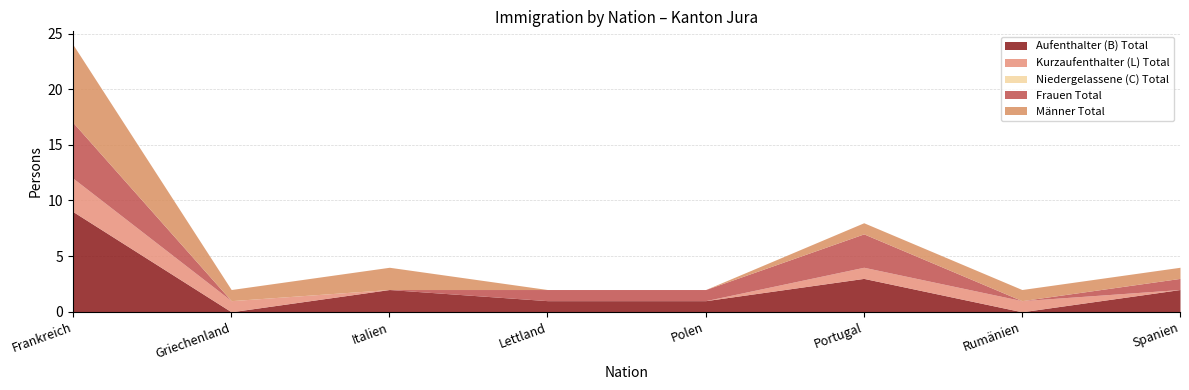

Reading left to right, extract all data points from this chart.

Aufenthalter (B) Total: Frankreich=9	Griechenland=0	Italien=2	Lettland=1	Polen=1	Portugal=3	Rumänien=0	Spanien=2
Kurzaufenthalter (L) Total: Frankreich=3	Griechenland=1	Italien=0	Lettland=0	Polen=0	Portugal=1	Rumänien=1	Spanien=0
Niedergelassene (C) Total: Frankreich=0	Griechenland=0	Italien=0	Lettland=0	Polen=0	Portugal=0	Rumänien=0	Spanien=0
Frauen Total: Frankreich=5	Griechenland=0	Italien=0	Lettland=1	Polen=1	Portugal=3	Rumänien=0	Spanien=1
Männer Total: Frankreich=7	Griechenland=1	Italien=2	Lettland=0	Polen=0	Portugal=1	Rumänien=1	Spanien=1